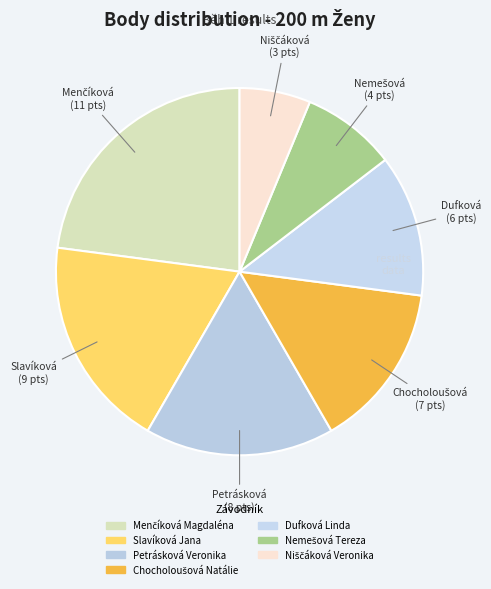

What is the largest slice in the pie chart?

Menčíková Magdaléna